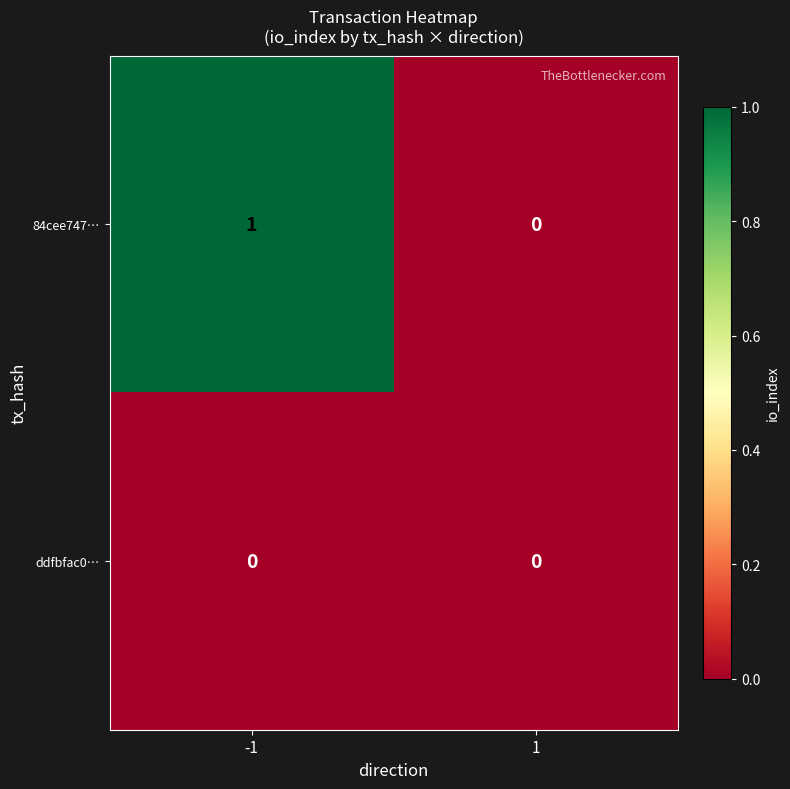

Which series has the largest total across all categories?

84cee747…